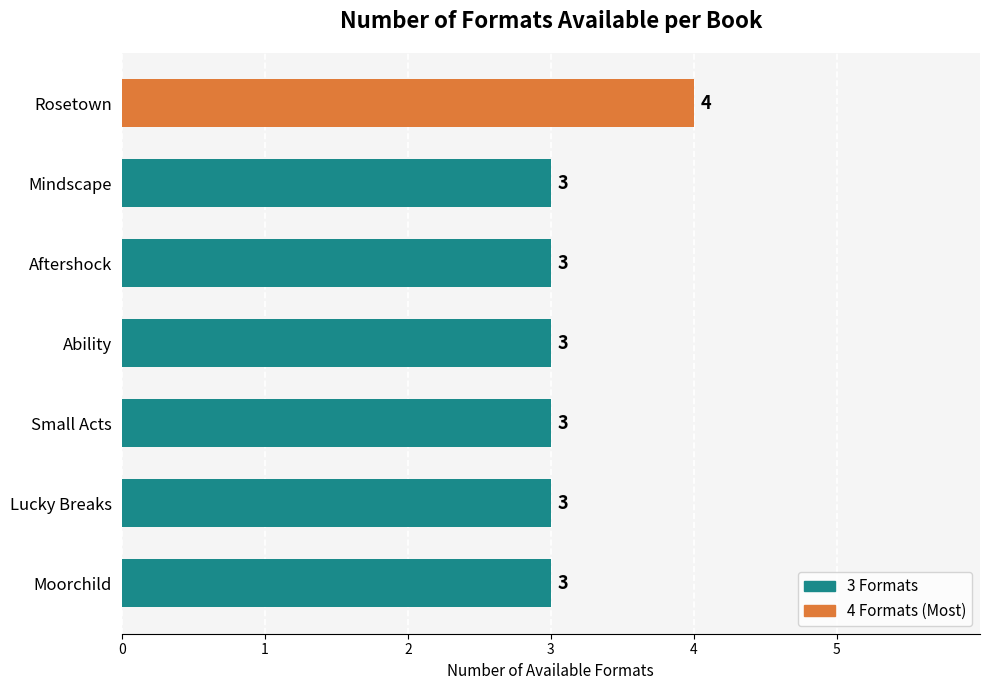

What is the sum of all values?

22